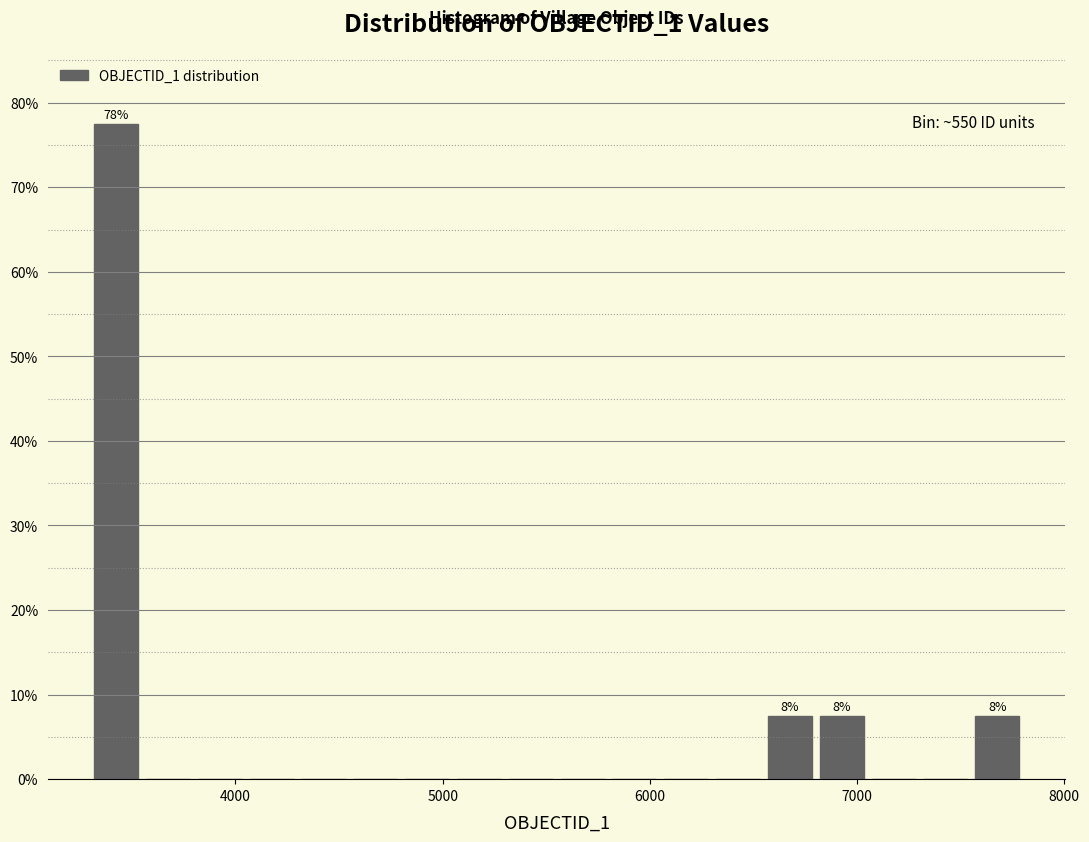

Read against the x-axis, roughly where is the centre of the tallest bar?

3400